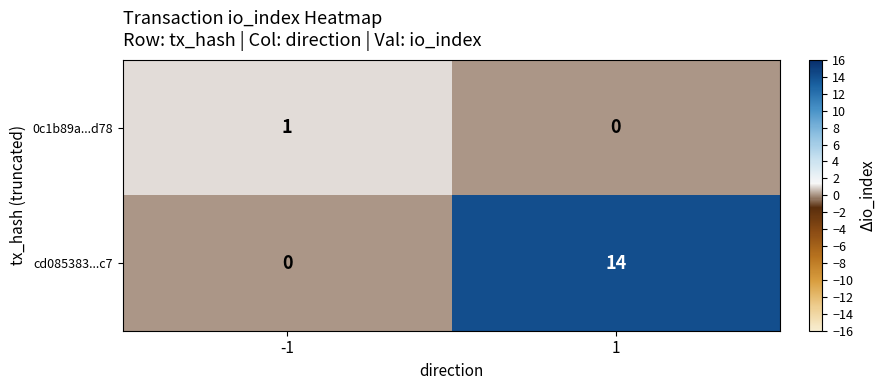

Which category has the highest value across all series?

1